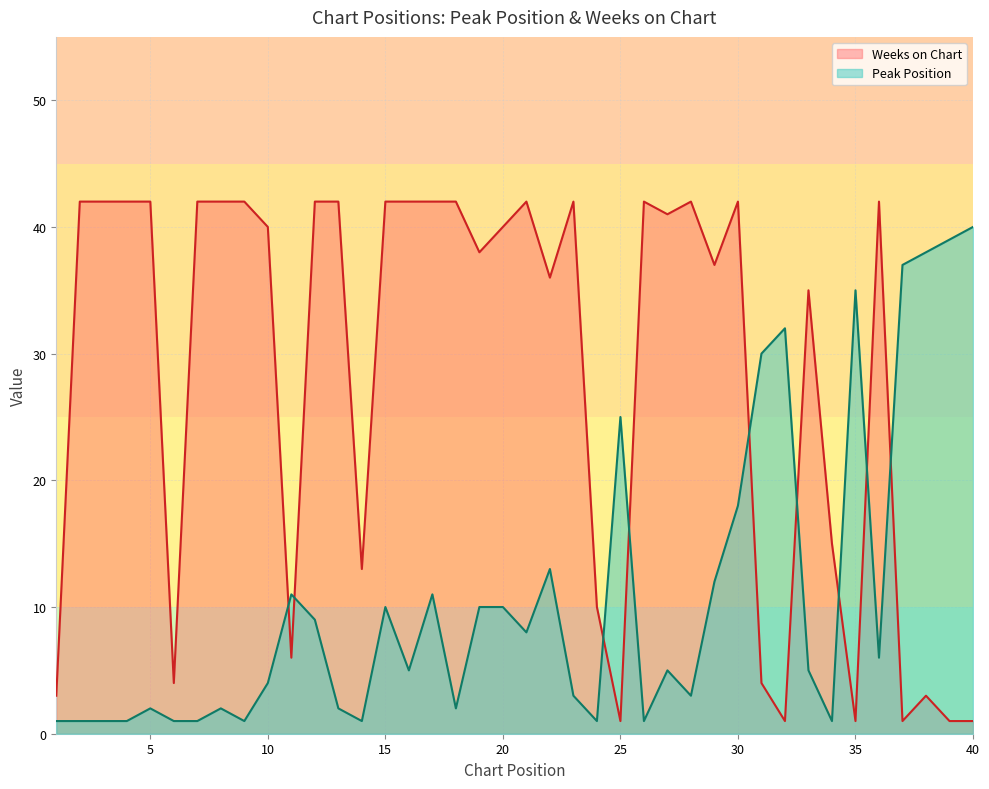

Is it true that Weeks on Chart equals 15 at 34?

True